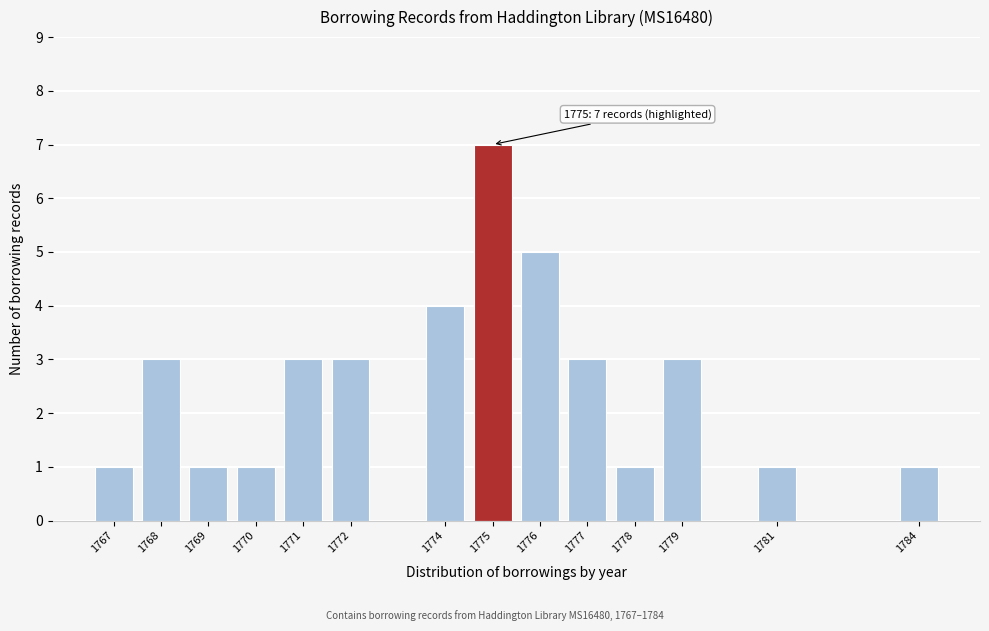

Reading right to left, what are all the values shown in this chart?

1	1	3	1	3	5	7	4	3	3	1	1	3	1